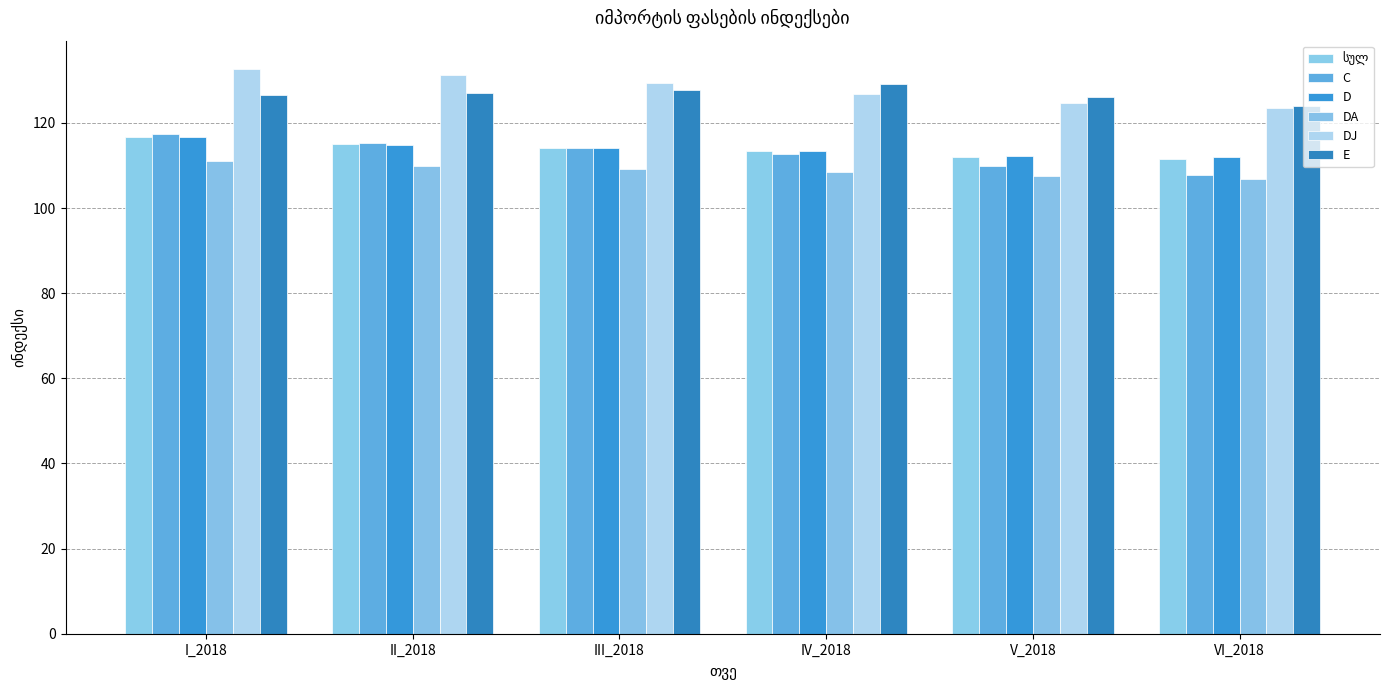

The DJ series shows 185.0 at V_2018. True or false?

False